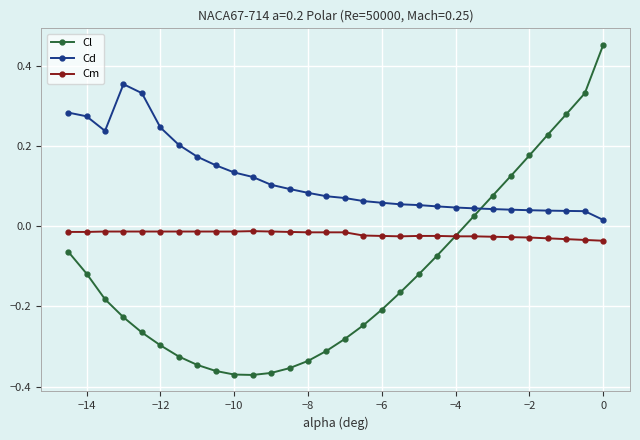

Which series has the widest spread of values?

Cl